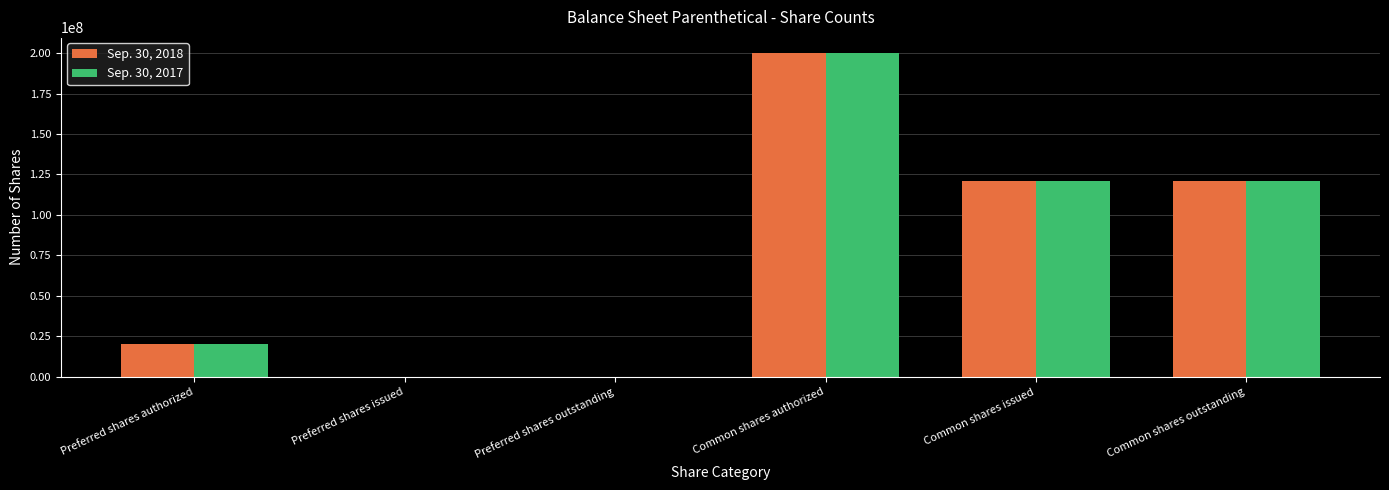

How many distinct data groups are displayed?

2